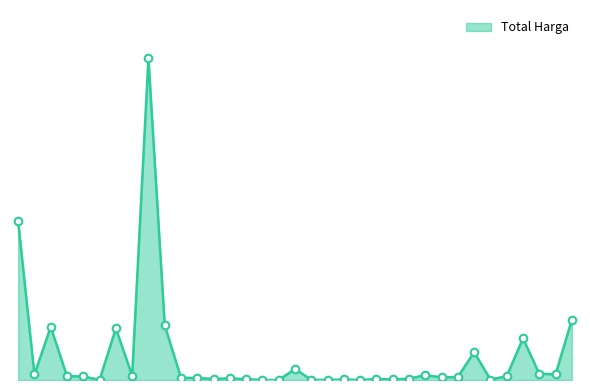

Is this an area chart (filled region under the line)?

Yes